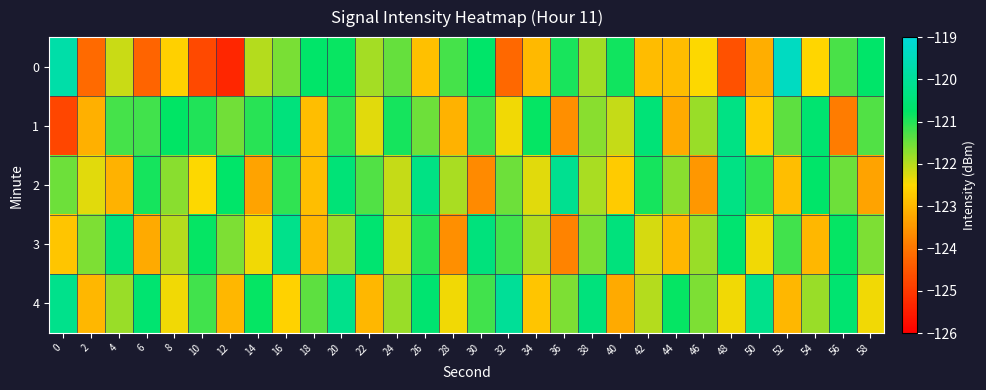

Reading right to left, what are all the values shown in this chart?

0: 58=-120.7	56=-121.2	54=-122.5	52=-119.4	50=-123.1	48=-124.6	46=-122.5	44=-122.9	42=-122.9	40=-120.9	38=-121.9	36=-120.9	34=-123.0	32=-124.2	30=-120.7	28=-121.2	26=-122.9	24=-121.5	22=-121.9	20=-120.8	18=-120.7	16=-121.6	14=-122.0	12=-125.3	10=-124.7	8=-122.6	6=-124.3	4=-122.1	2=-124.2	0=-119.8
1: 58=-121.3	56=-123.9	54=-120.6	52=-121.4	50=-122.7	48=-120.3	46=-121.8	44=-123.2	42=-120.5	40=-122.1	38=-121.7	36=-123.6	34=-120.8	32=-122.4	30=-121.2	28=-123.1	26=-121.5	24=-120.9	22=-122.3	20=-121.1	18=-122.9	16=-120.4	14=-121.0	12=-121.5	10=-121.0	8=-120.8	6=-121.2	4=-121.2	2=-123.1	0=-124.8
2: 58=-123.3	56=-121.5	54=-120.7	52=-122.9	50=-121.1	48=-120.3	46=-123.5	44=-121.7	42=-120.9	40=-122.7	38=-121.9	36=-120.1	34=-122.3	32=-121.5	30=-123.7	28=-121.9	26=-120.3	24=-122.1	22=-121.3	20=-120.5	18=-122.9	16=-121.1	14=-123.3	12=-120.7	10=-122.5	8=-121.7	6=-120.9	4=-123.1	2=-122.3	0=-121.5
3: 58=-121.6	56=-120.8	54=-123.0	52=-121.2	50=-122.4	48=-120.6	46=-121.8	44=-123.0	42=-122.2	40=-120.4	38=-121.6	36=-123.8	34=-122.0	32=-121.2	30=-120.4	28=-123.6	26=-121.0	24=-122.2	22=-120.6	20=-121.8	18=-123.0	16=-120.2	14=-122.4	12=-121.6	10=-120.8	8=-122.0	6=-123.2	4=-120.4	2=-121.6	0=-122.8
4: 58=-122.4	56=-120.6	54=-121.8	52=-123.0	50=-120.2	48=-122.4	46=-121.6	44=-120.8	42=-122.0	40=-123.2	38=-120.4	36=-121.6	34=-122.8	32=-120.0	30=-121.2	28=-122.4	26=-120.6	24=-121.8	22=-123.0	20=-120.2	18=-121.4	16=-122.6	14=-120.8	12=-123.0	10=-121.2	8=-122.4	6=-120.6	4=-121.8	2=-123.0	0=-120.2